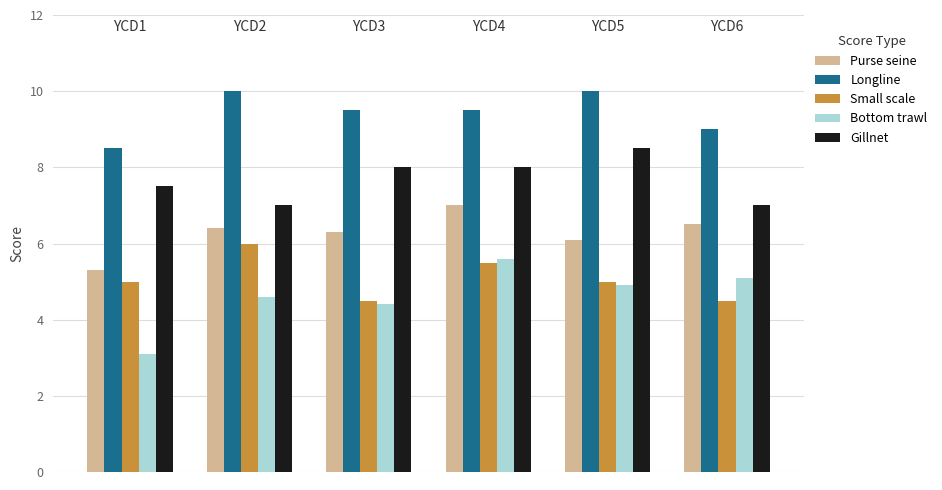

What is the value of the Purse seine bar at the 3rd from the left?

6.3